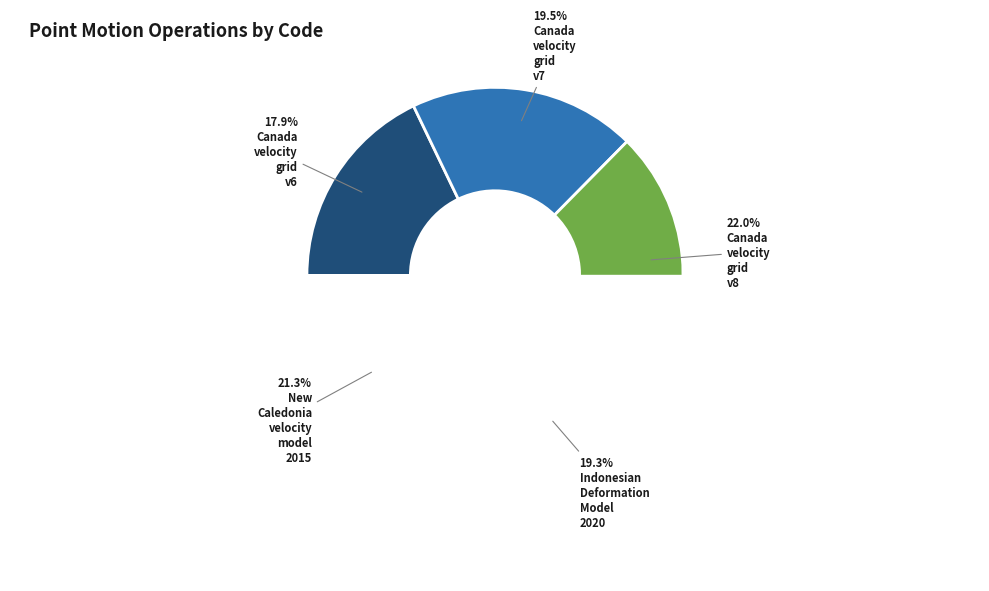

Which slice is the smallest?

Canada velocity grid v6